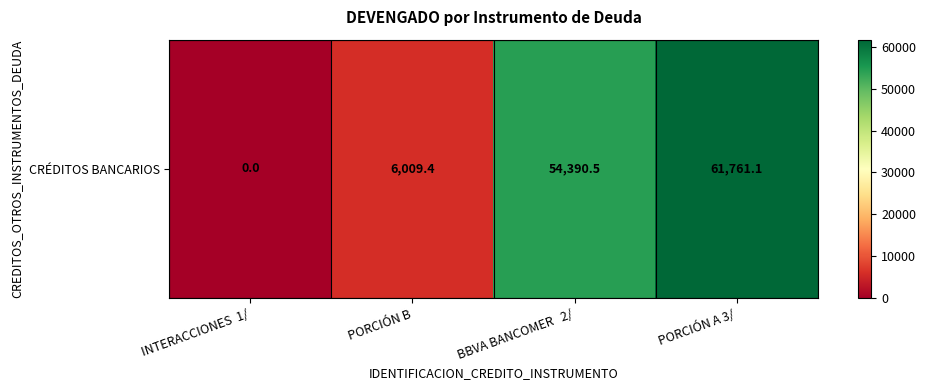

List the labels in order of value, largest first.

PORCIÓN A 3/, BBVA BANCOMER   2/, PORCIÓN B, INTERACCIONES  1/